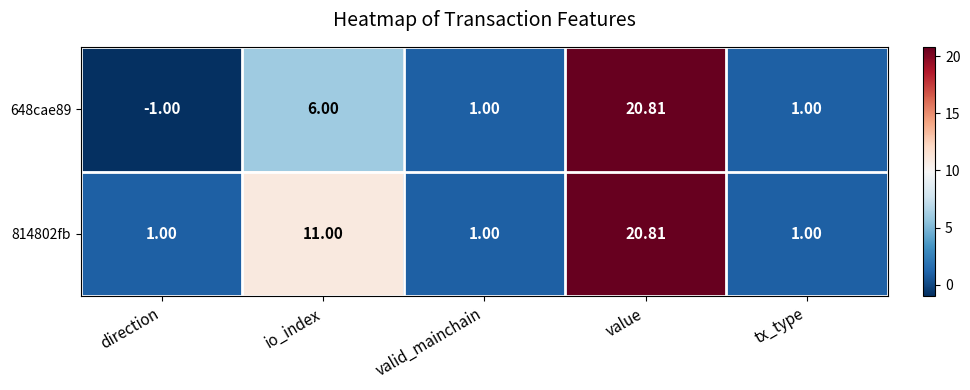

At which category does the chart reach its minimum across all series?

direction